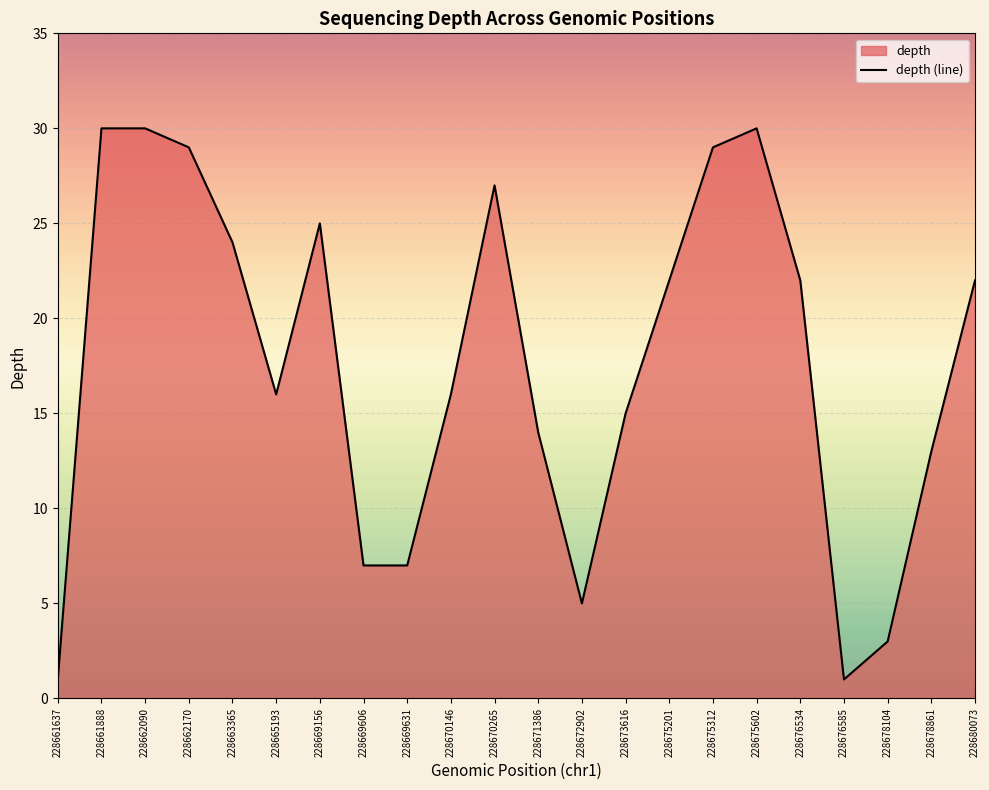

Read the value at 228661637.

1